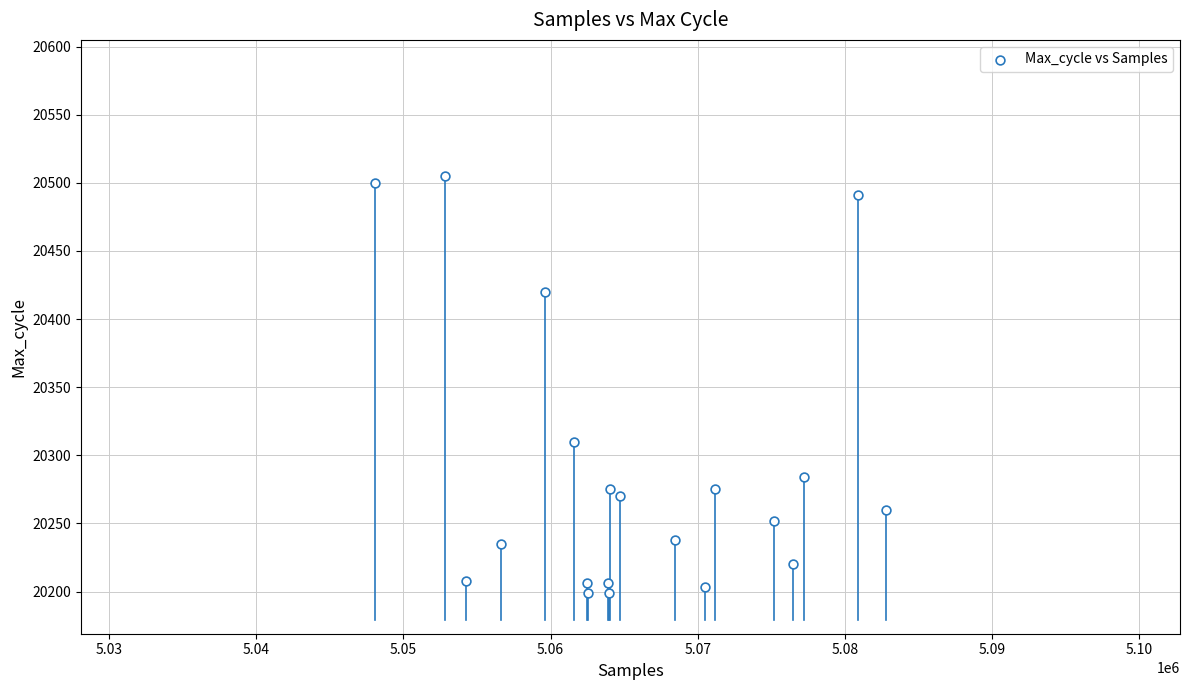

What Y value in the scatter plot is closest to 20352?

20310